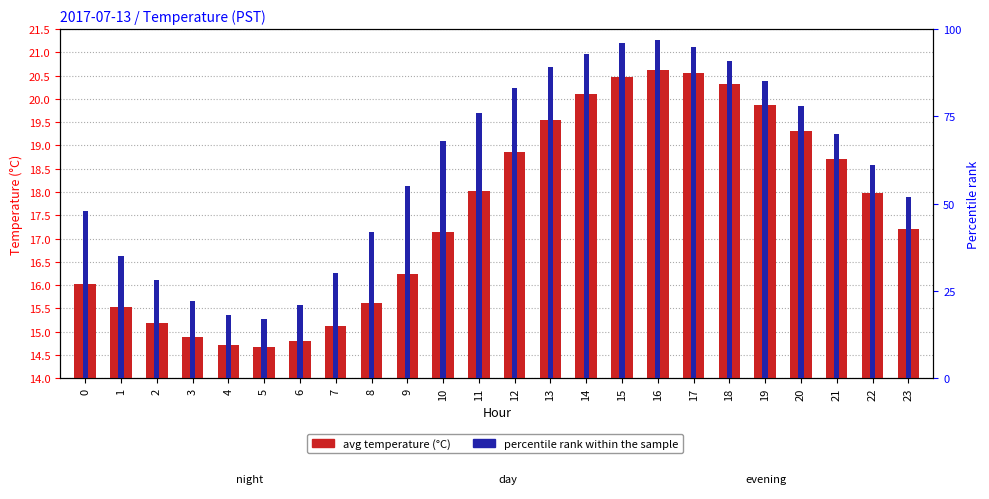

True or false: avg temperature (°C) has a value of 0.9 at 1.

False